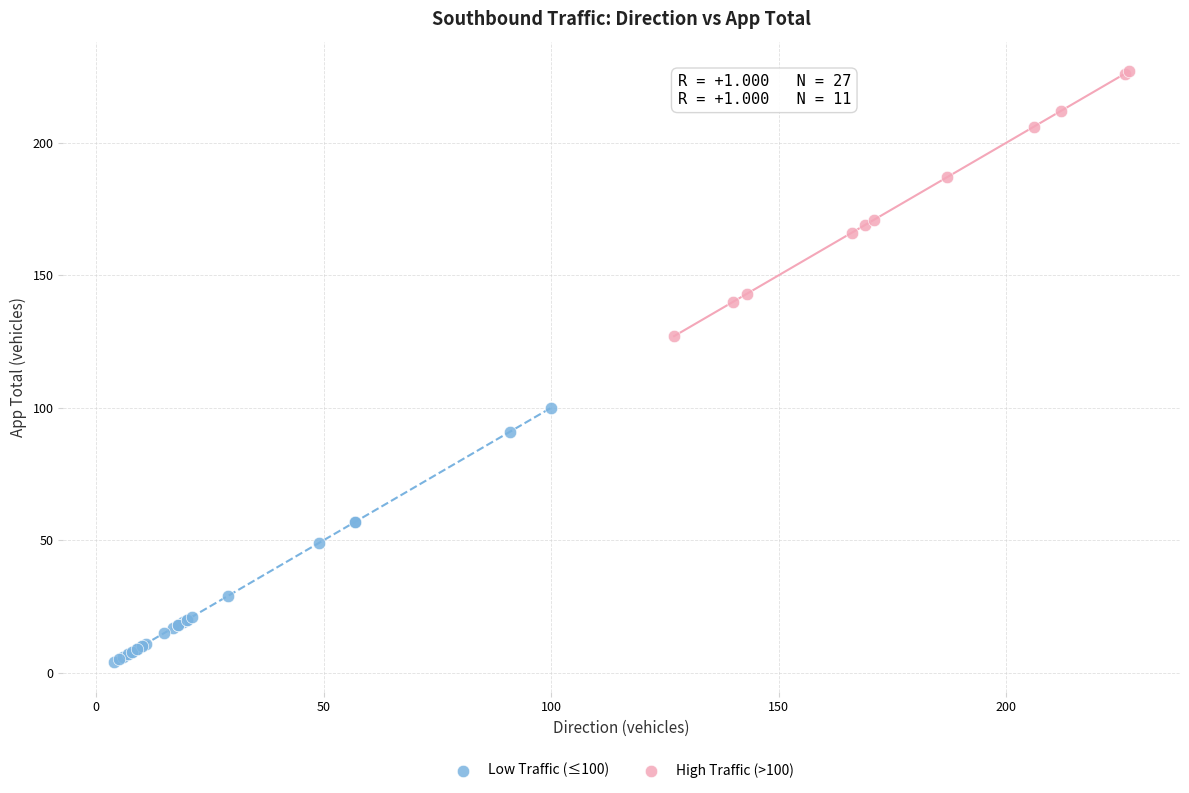

Which series reaches the maximum Y coordinate?

High Traffic (>100)